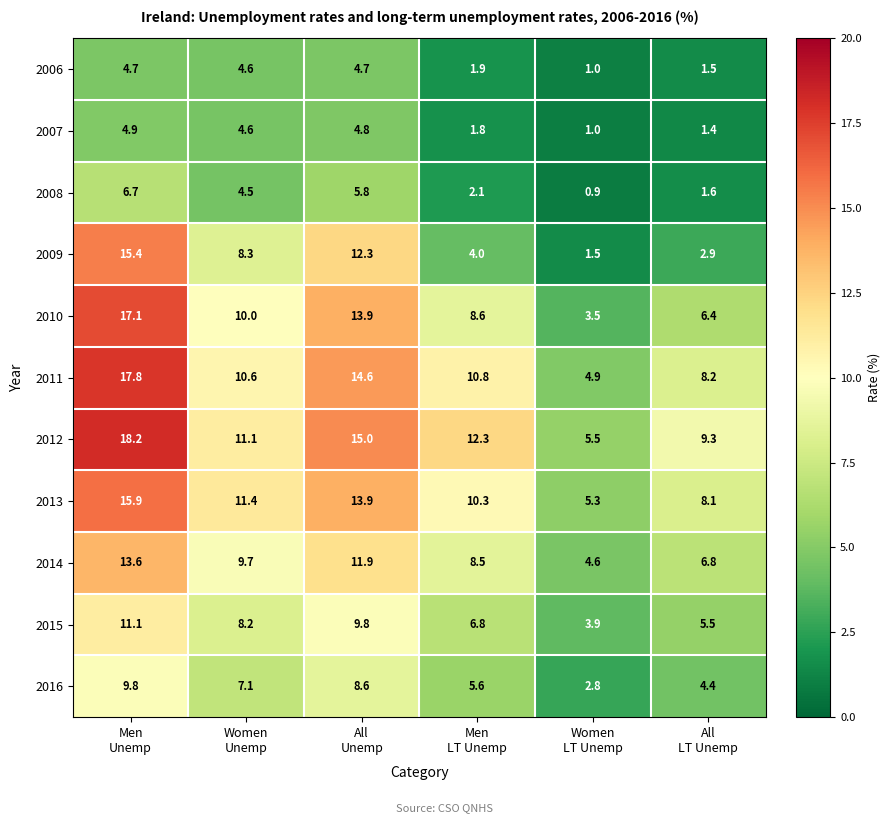

What is the sum of all 2013 values?

64.9